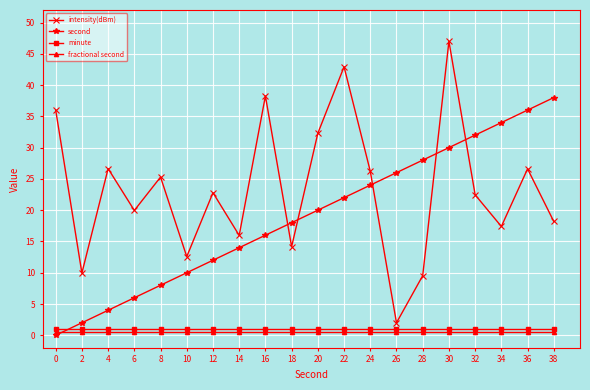

How many lines are shown in the chart?

4